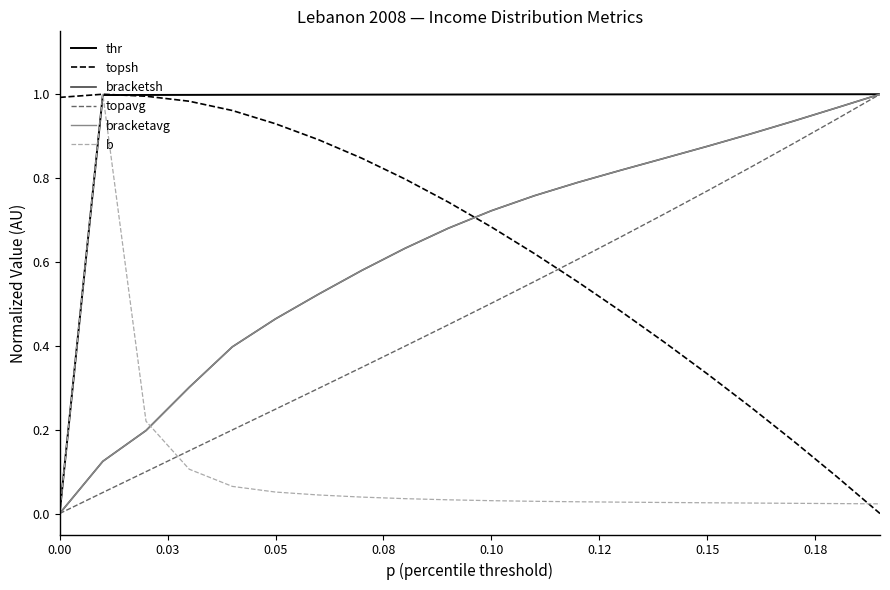

Does the chart display data point markers on the line(s)?

No